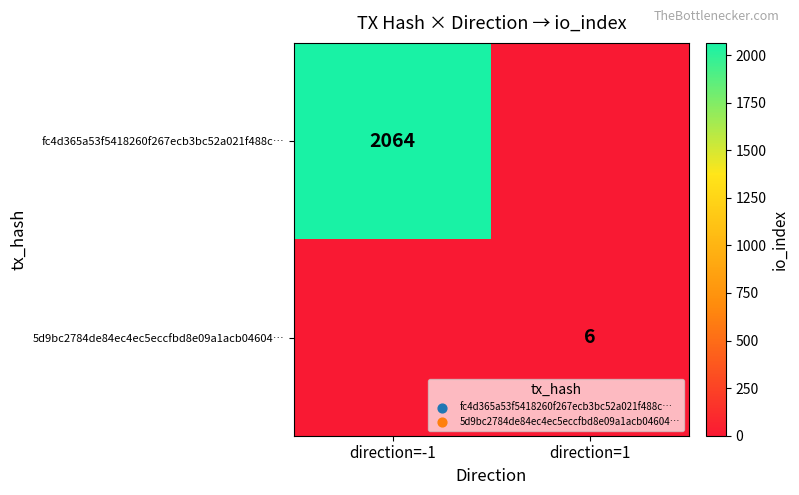

What is the difference between the highest and lowest values at direction=-1?

2064